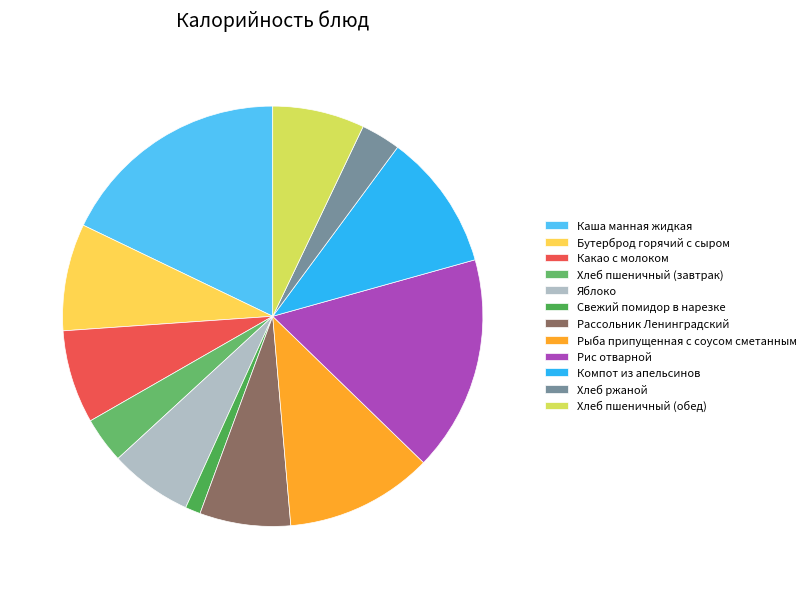

How many slices are in this pie chart?

12